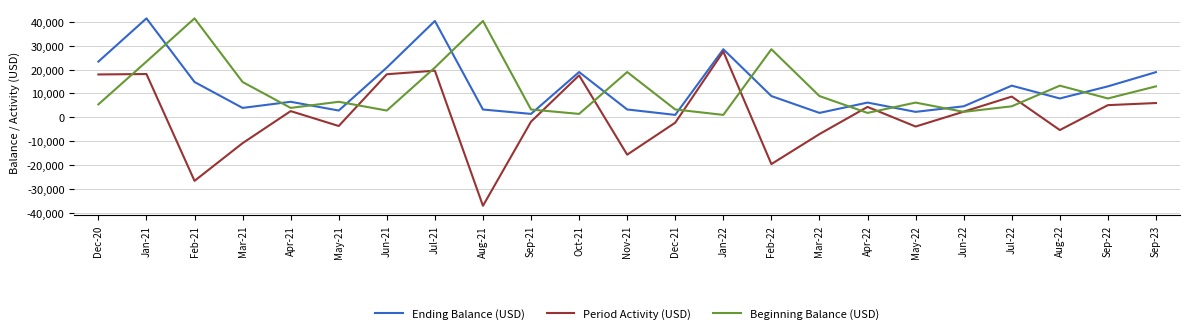

How many distinct data groups are displayed?

3